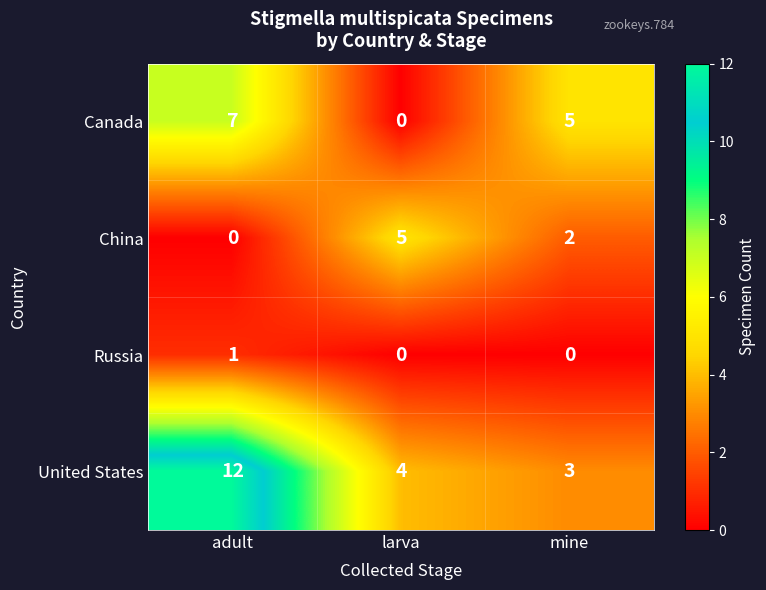

Between adult and mine, which series saw the biggest shift?

United States